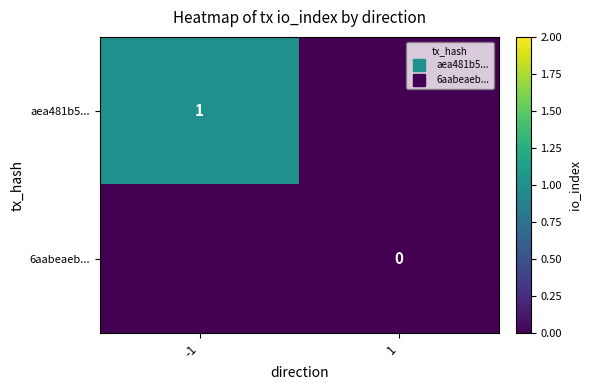

How many data points in aea481b5... are less than 1?

1